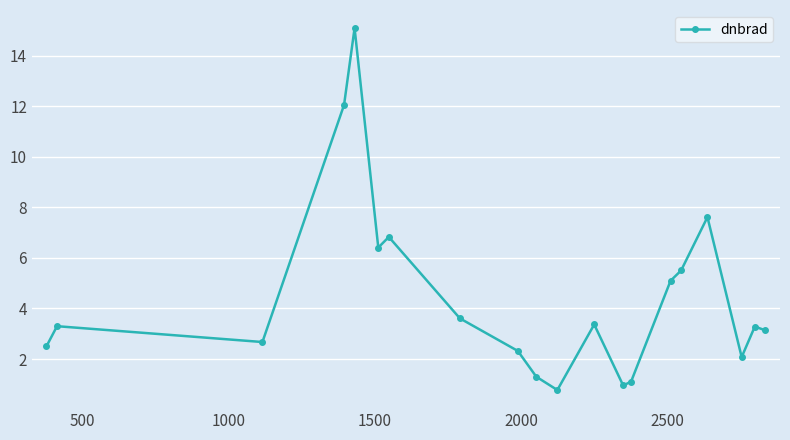

True or false: the data has more than 2 interior local peaks.

True